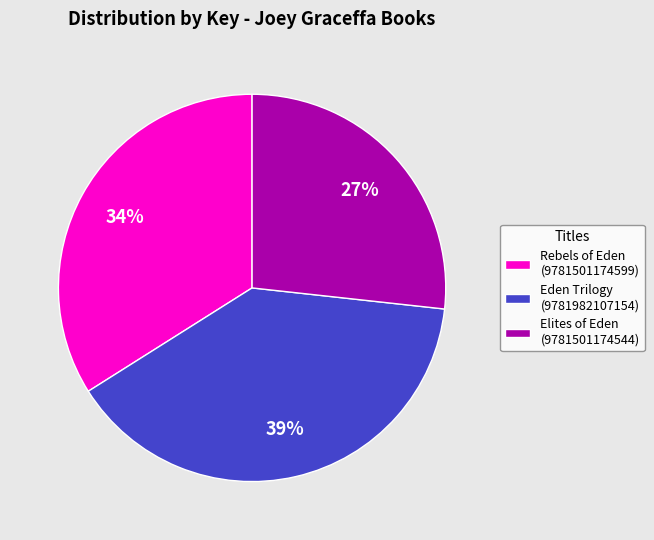

Is the sum of Rebels of Eden (9781501174599) and Elites of Eden (9781501174544) greater than half?

Yes